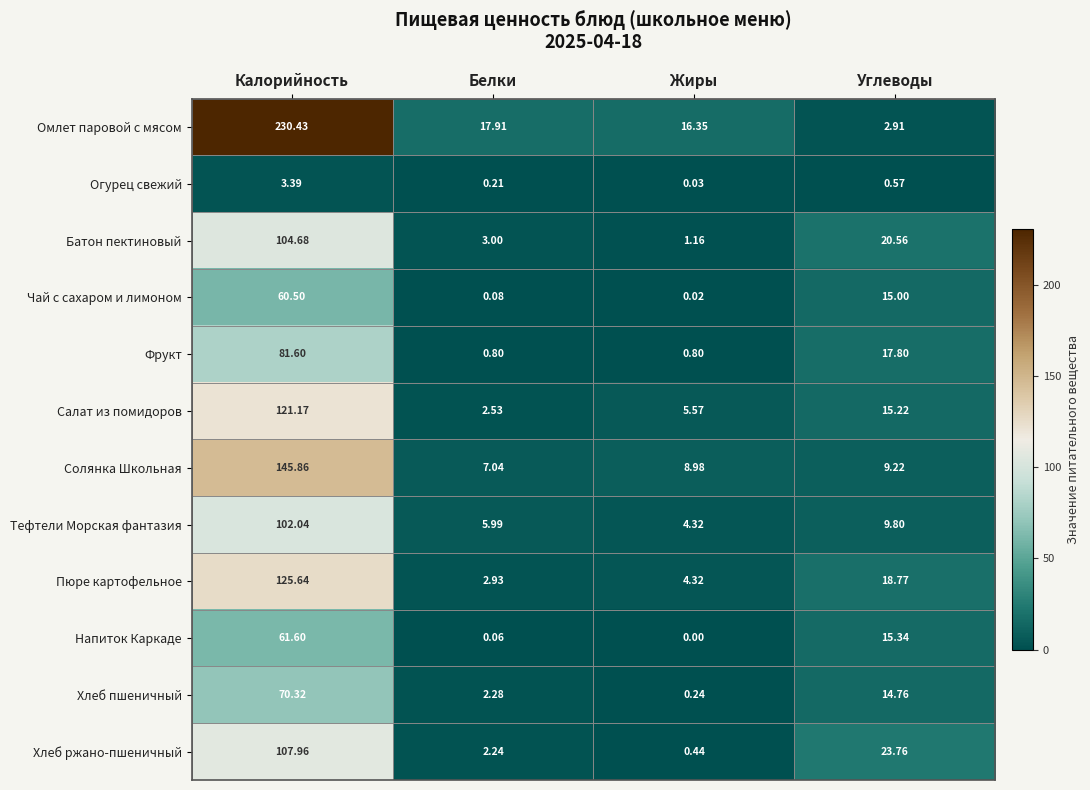

List the labels in order of Солянка Школьная value, smallest first.

Белки, Жиры, Углеводы, Калорийность